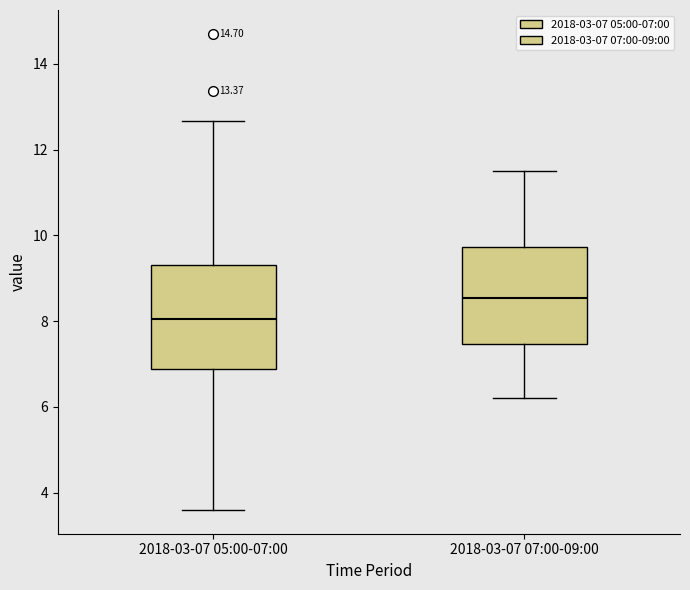

Where is the upper edge of the box for 2018-03-07 07:00-09:00 on the y-axis? The values are not printed on the chart, so give them approximately, as read against the axis.

9.8